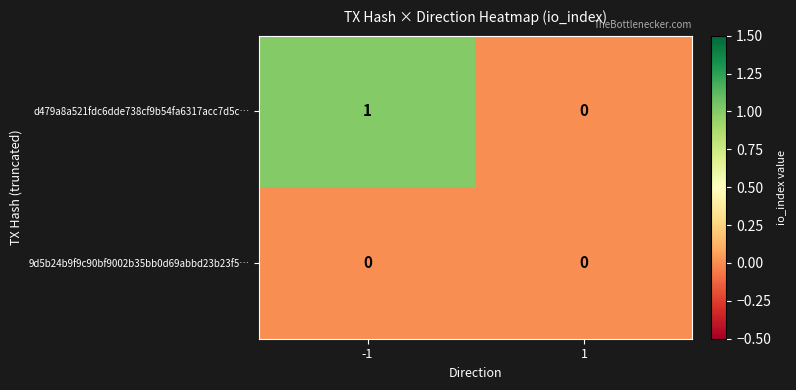

Between -1 and 1, which series saw the biggest shift?

d479a8a521fdc6dde738cf9b54fa6317acc7d5c…